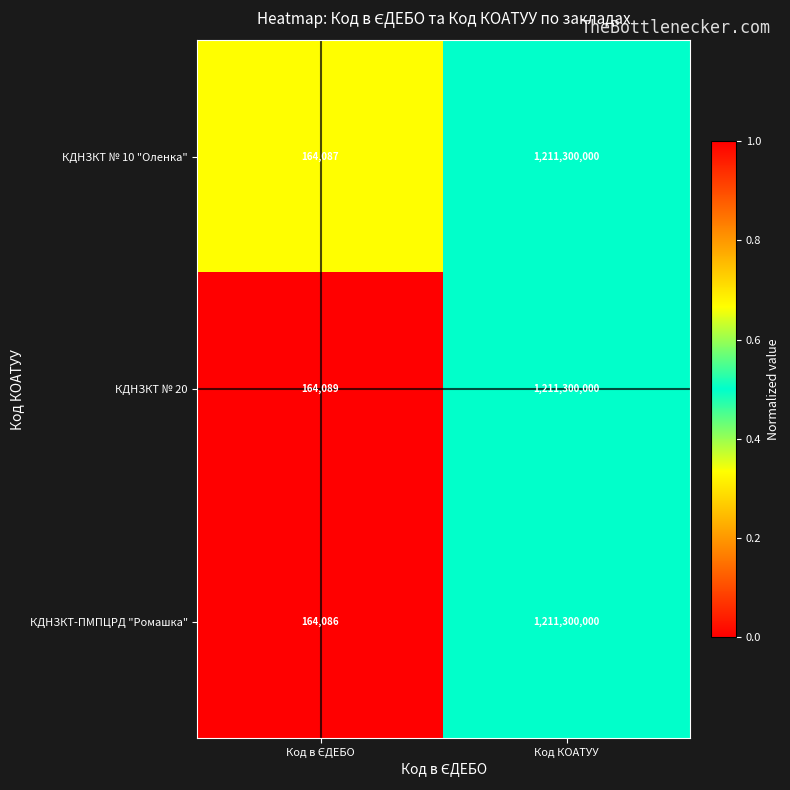

What is the lowest value of the КДНЗКТ-ПМПЦРД "Ромашка" series?

164086